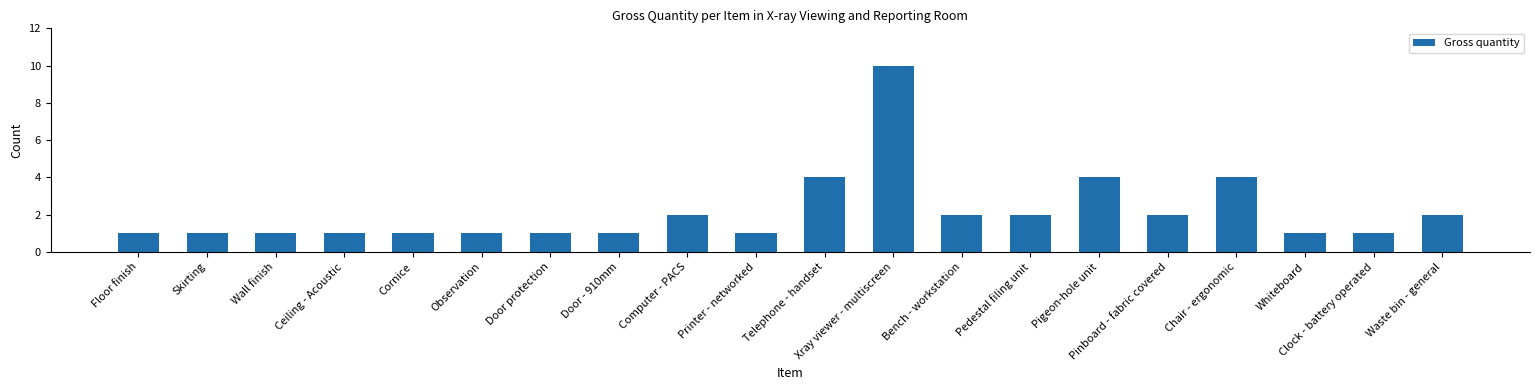

Reading left to right, what are all the values shown in this chart?

Floor finish=1	Skirting=1	Wall finish=1	Ceiling - Acoustic=1	Cornice=1	Observation=1	Door protection=1	Door - 910mm=1	Computer - PACS=2	Printer - networked=1	Telephone - handset=4	Xray viewer - multiscreen=10	Bench - workstation=2	Pedestal filing unit=2	Pigeon-hole unit=4	Pinboard - fabric covered=2	Chair - ergonomic=4	Whiteboard=1	Clock - battery operated=1	Waste bin - general=2